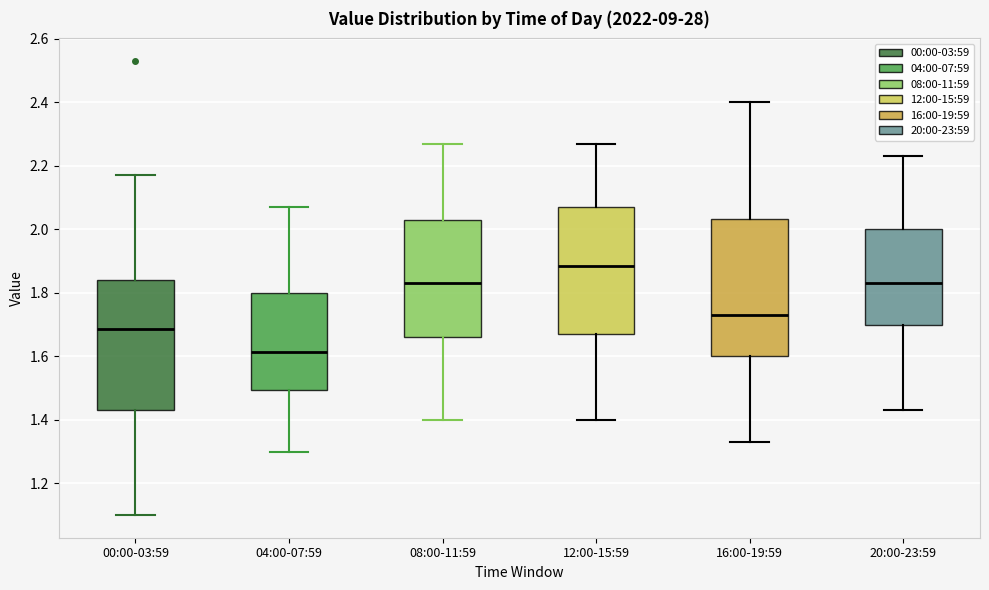

Comparing the boxes themselves (not the whiskers), which one is the tallest?

16:00-19:59